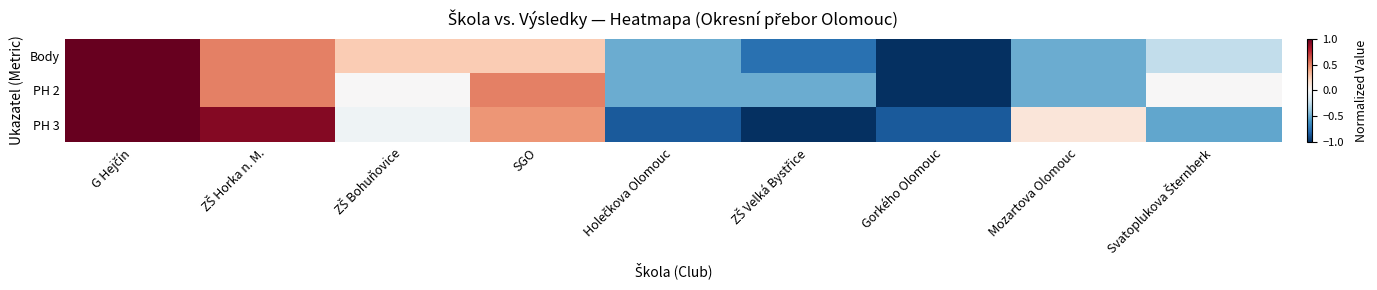

Between Gorkého Olomouc and ZŠ Bohuňovice, which is larger?

ZŠ Bohuňovice